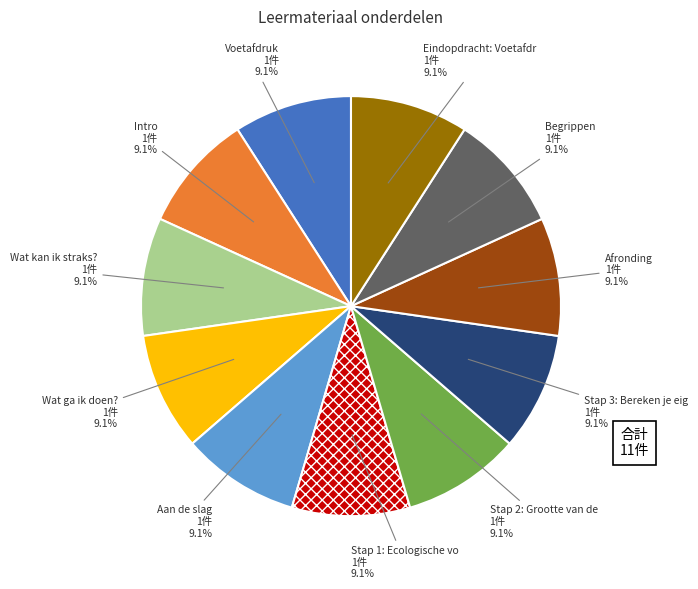

Does any single category account for the majority?

No